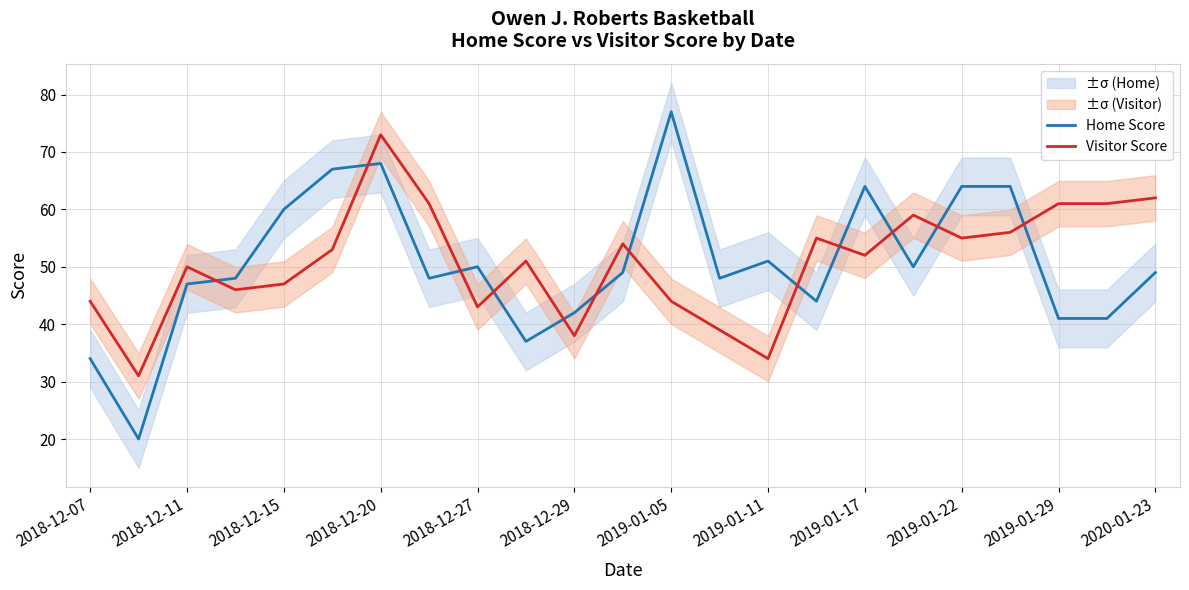

At which label does Visitor Score reach its peak?

2018-12-20